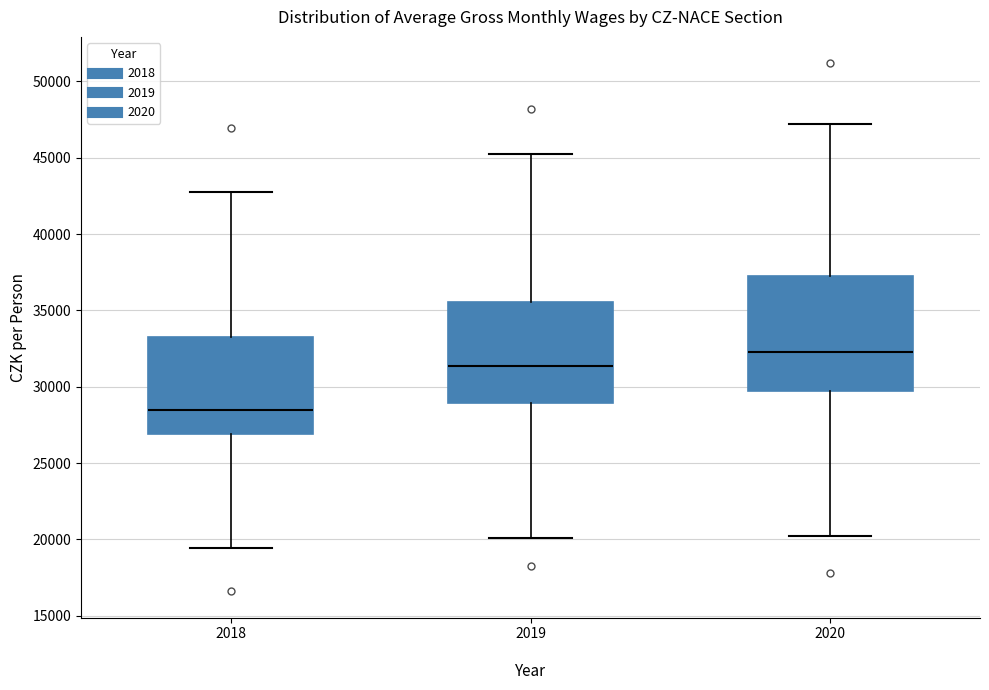

Reading left to right, read every box against the y-axis: the position of its median line, the range the box covers, and the ends of its whiskers. The values are not printed on the chart, so give them approximately, as read against the axis.

2018: median 28500, box 27000 to 33500, whiskers 19500 to 42500
2019: median 31500, box 29000 to 35500, whiskers 20000 to 45000
2020: median 32000, box 29500 to 37000, whiskers 20500 to 47000